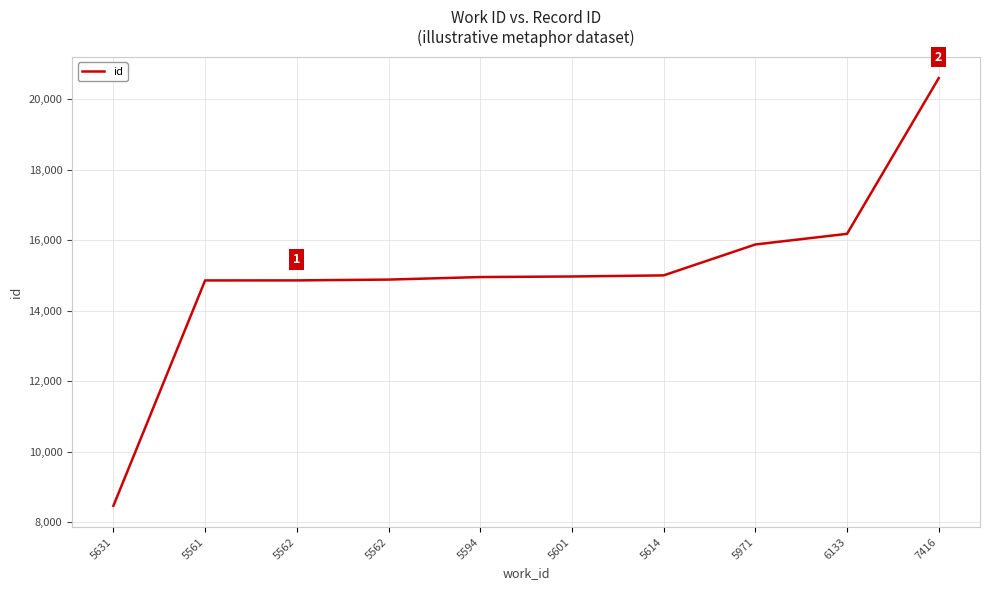

Rank the categories by value from lowest to highest.

5631, 5561, 5562, 5562, 5594, 5601, 5614, 5971, 6133, 7416